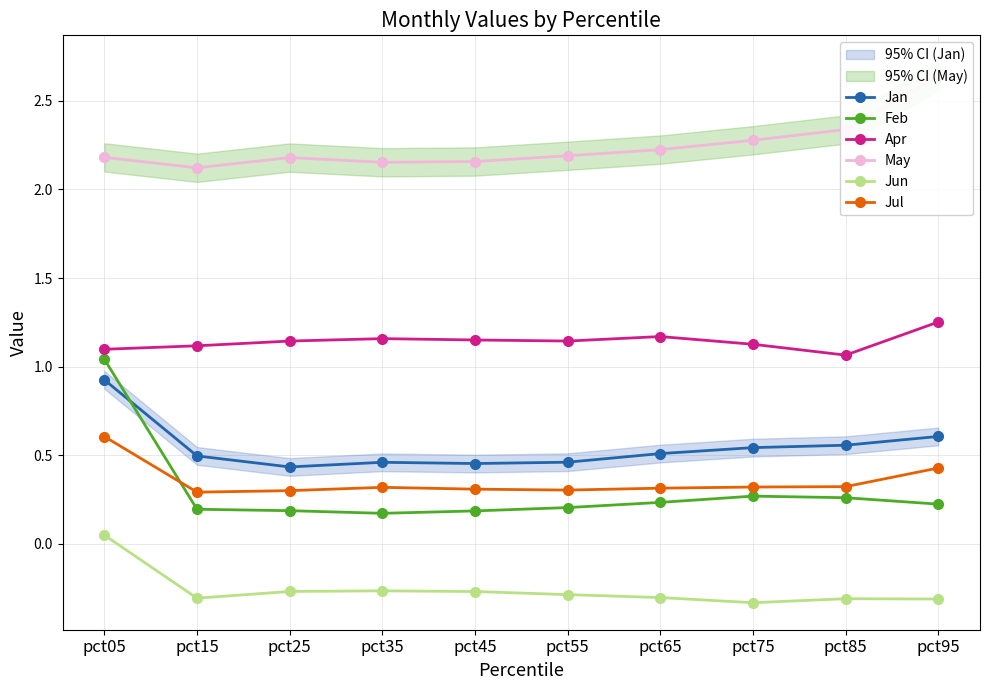

Reading right to left, transcribe all the data shown in this chart.

Jan: 0.6	0.6	0.5	0.5	0.5	0.5	0.5	0.4	0.5	0.9
Feb: 0.2	0.3	0.3	0.2	0.2	0.2	0.2	0.2	0.2	1.0
Apr: 1.3	1.1	1.1	1.2	1.1	1.2	1.2	1.1	1.1	1.1
May: 2.6	2.3	2.3	2.2	2.2	2.2	2.2	2.2	2.1	2.2
Jun: -0.3	-0.3	-0.3	-0.3	-0.3	-0.3	-0.3	-0.3	-0.3	0.0
Jul: 0.4	0.3	0.3	0.3	0.3	0.3	0.3	0.3	0.3	0.6